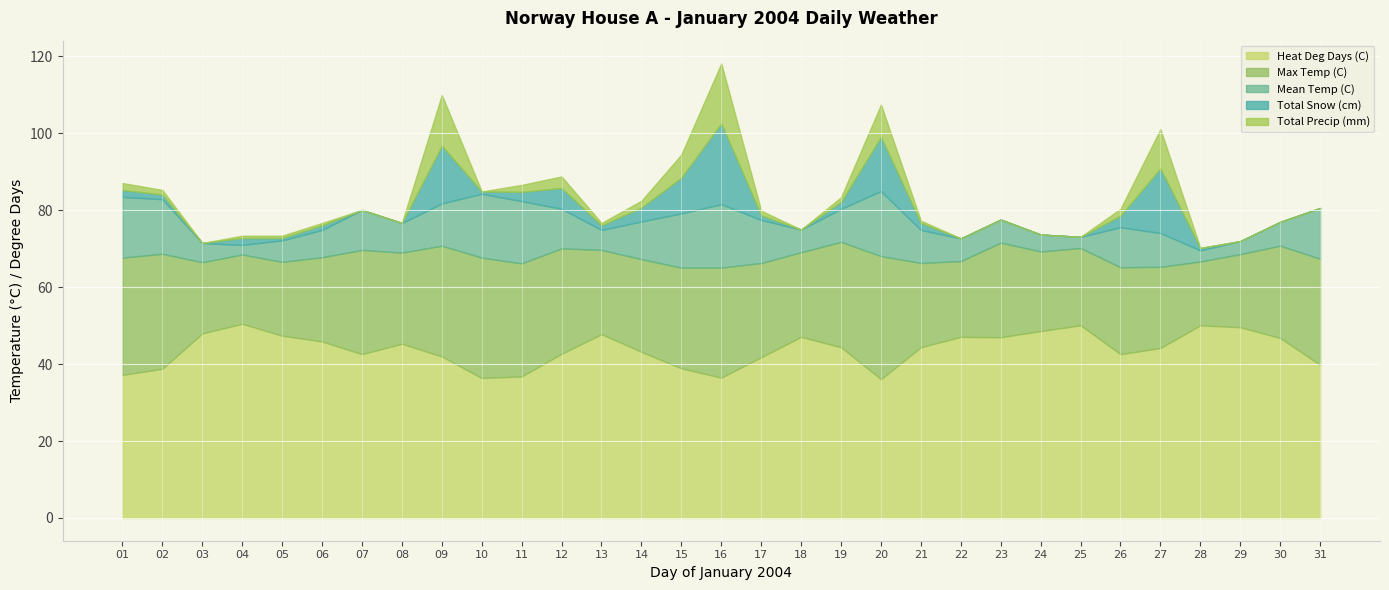

Is it true that Heat Deg Days (C) equals 72.0 at 09?

False